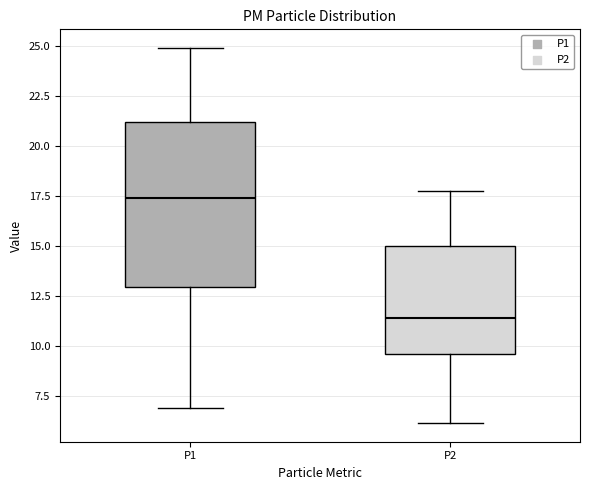

Which box has the highest median line?

P1